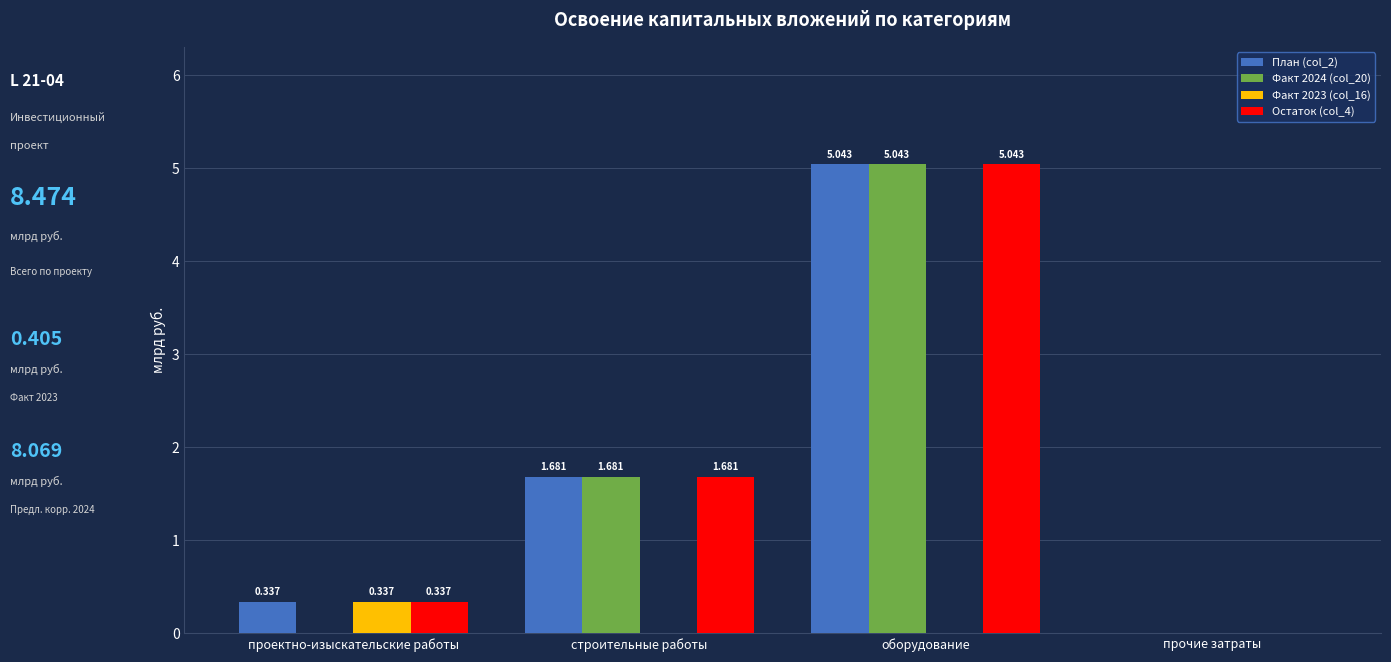

Is the value of План (col_2) at строительные работы greater than the value of Факт 2024 (col_20) at прочие затраты?

Yes